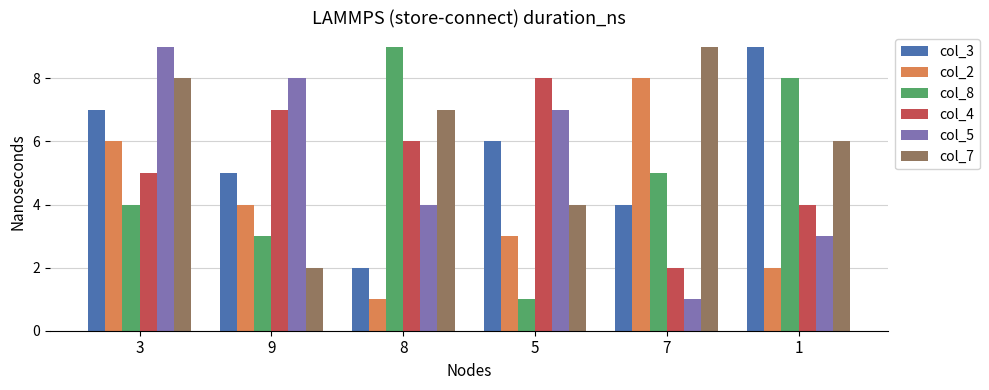

Where does the col_7 series first go above 7?

3